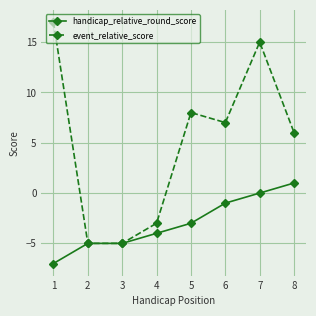

What is the total value across all series at 2?

-10